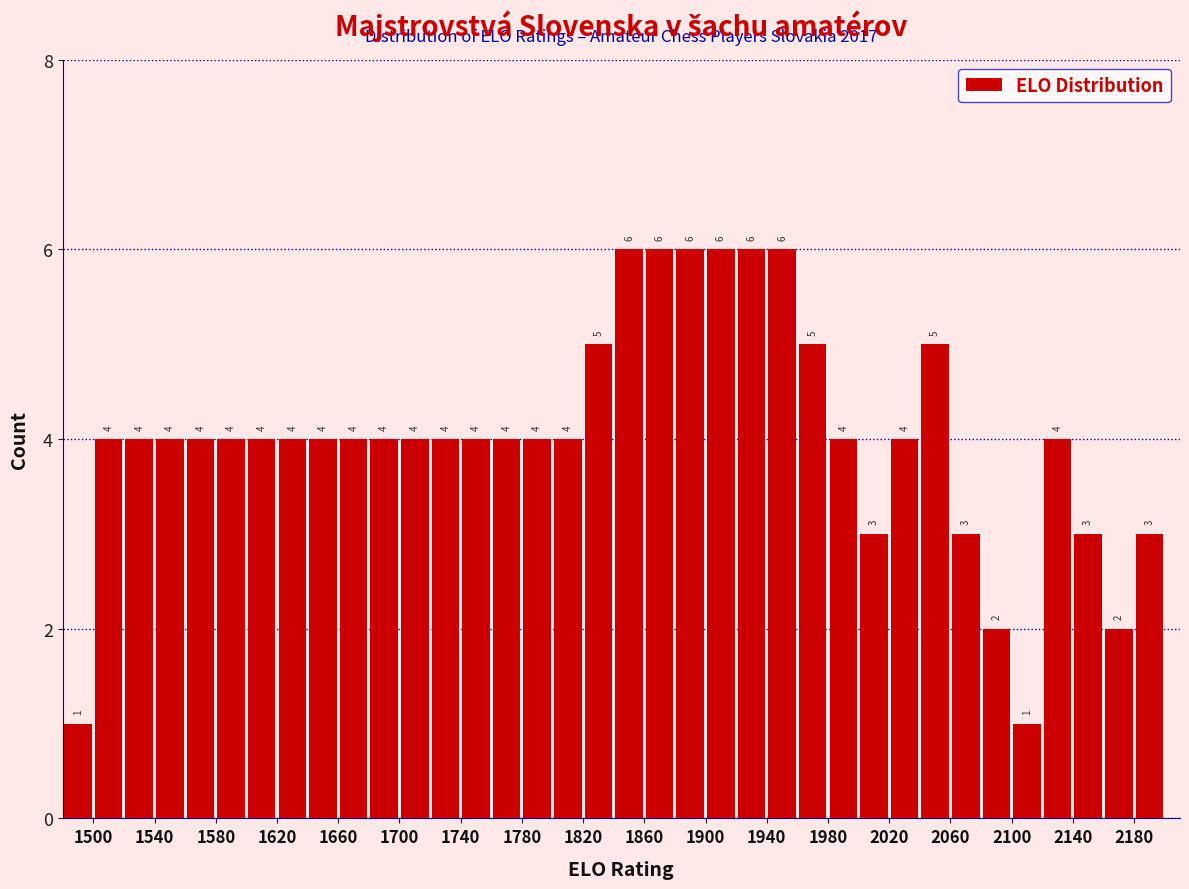

Reading left to right, list every bar in this chart as the range it spans on the x-axis followed by its height.

1480 to 1500: 1
1500 to 1520: 4
1520 to 1540: 4
1540 to 1560: 4
1560 to 1580: 4
1580 to 1600: 4
1600 to 1620: 4
1620 to 1640: 4
1640 to 1660: 4
1660 to 1680: 4
1680 to 1700: 4
1700 to 1720: 4
1720 to 1740: 4
1740 to 1760: 4
1760 to 1780: 4
1780 to 1800: 4
1800 to 1820: 4
1820 to 1840: 5
1840 to 1860: 6
1860 to 1880: 6
1880 to 1900: 6
1900 to 1920: 6
1920 to 1940: 6
1940 to 1960: 6
1960 to 1980: 5
1980 to 2000: 4
2000 to 2020: 3
2020 to 2040: 4
2040 to 2060: 5
2060 to 2080: 3
2080 to 2100: 2
2100 to 2120: 1
2120 to 2140: 4
2140 to 2160: 3
2160 to 2180: 2
2180 to 2200: 3